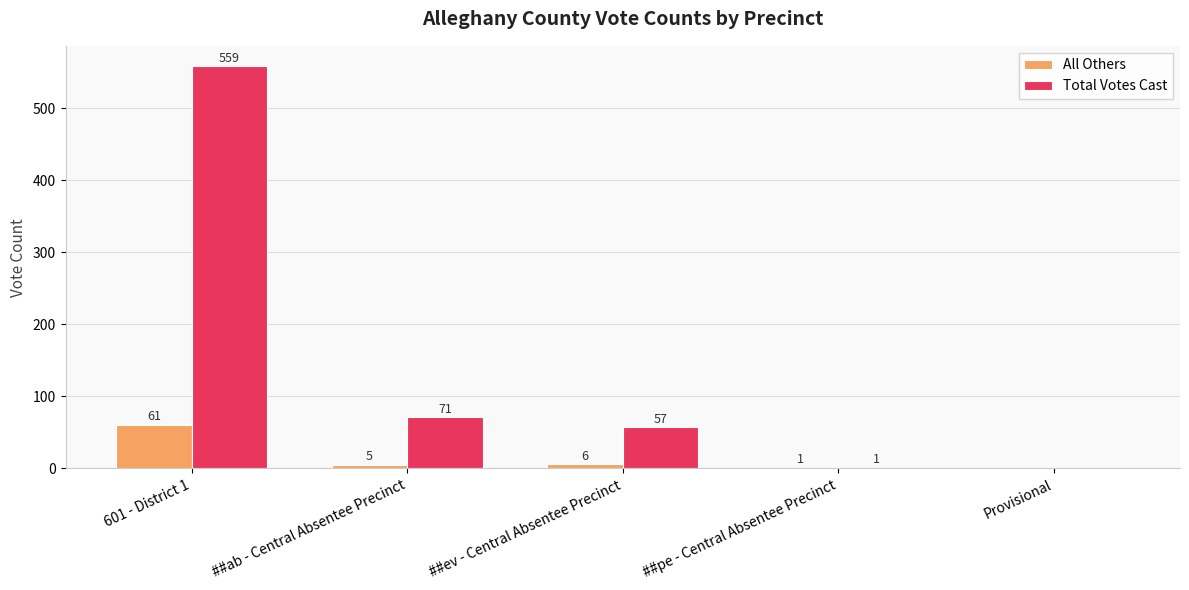

What is the total value across all series at 601 - District 1?

620